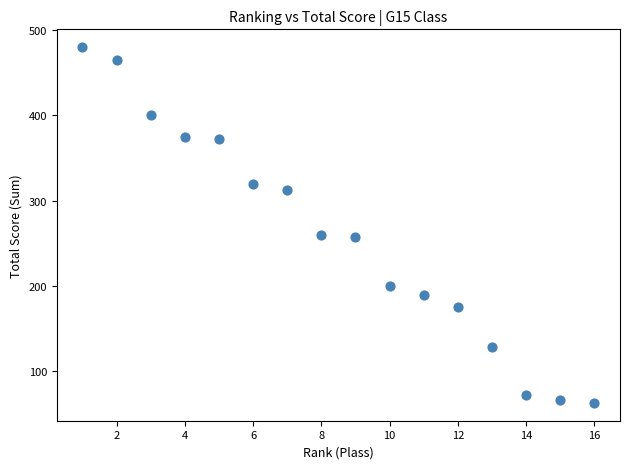

What is the range of X values (max minus min)?

15